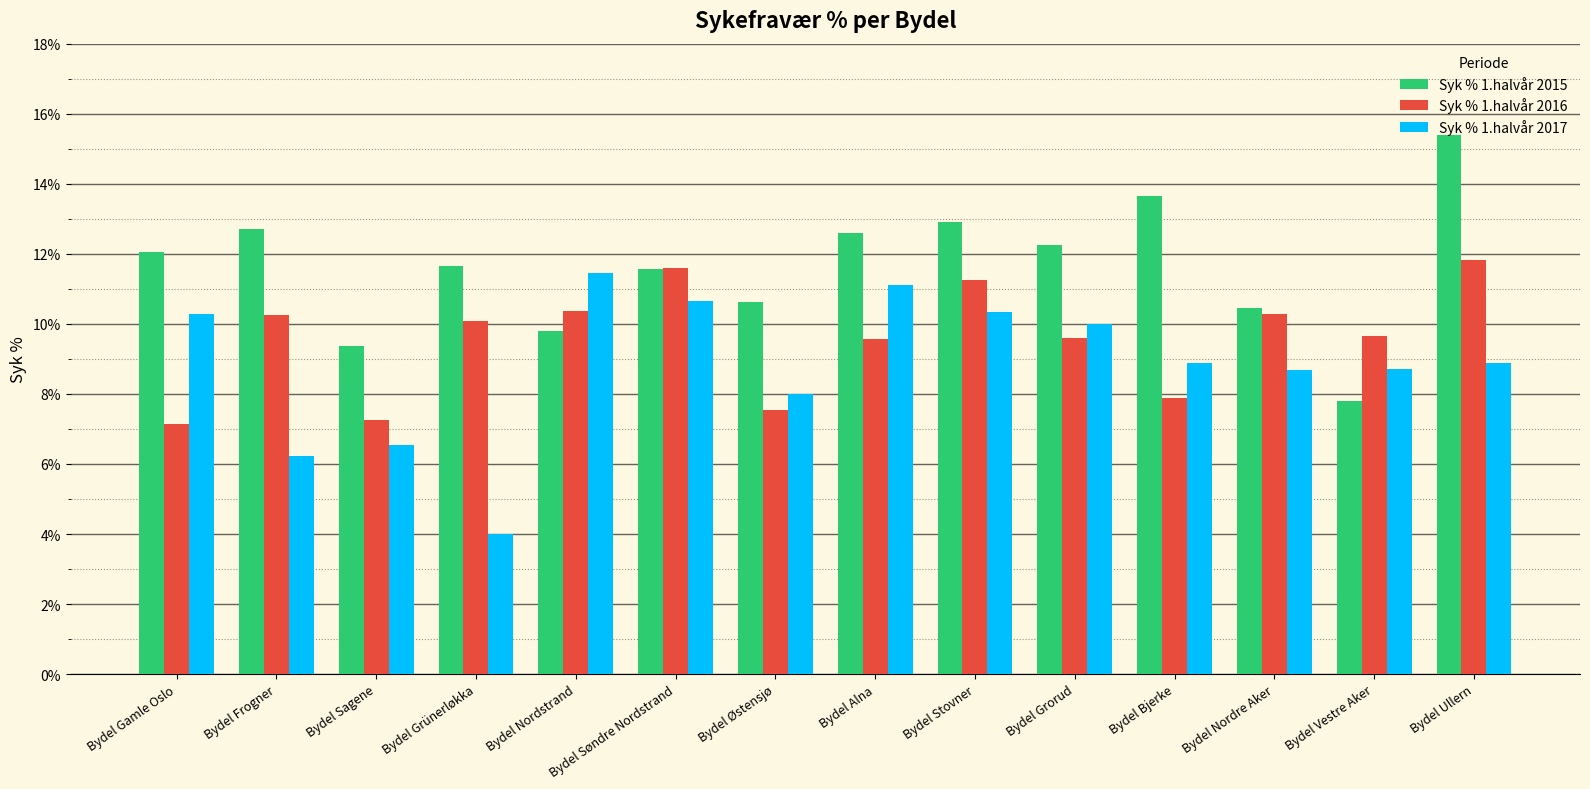

Between Bydel Stovner and Bydel Ullern, which series saw the biggest shift?

Syk % 1.halvår 2015